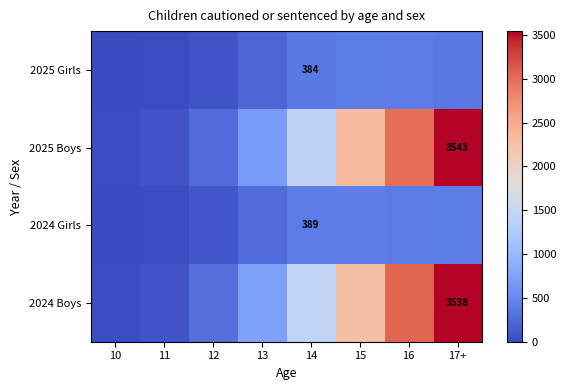

At which category is the sum across all series the highest?

17+